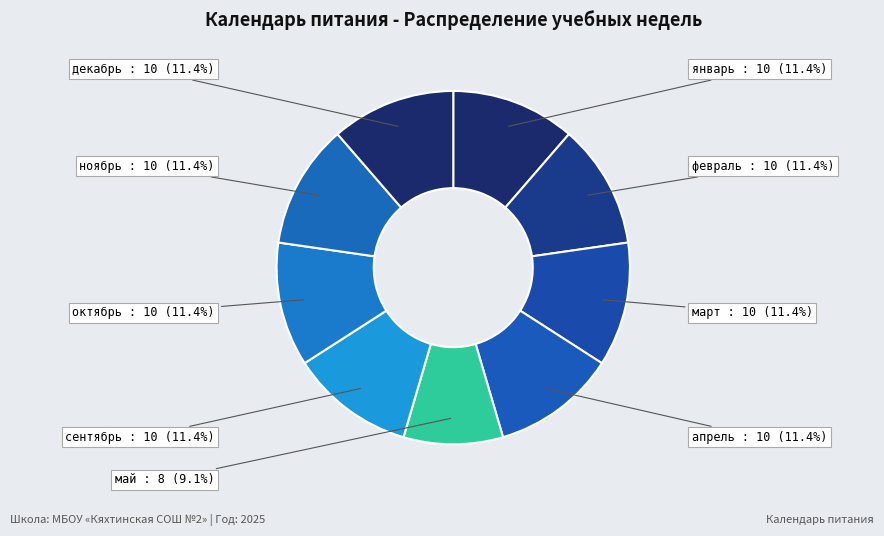

Is the sum of март and май greater than half?

No